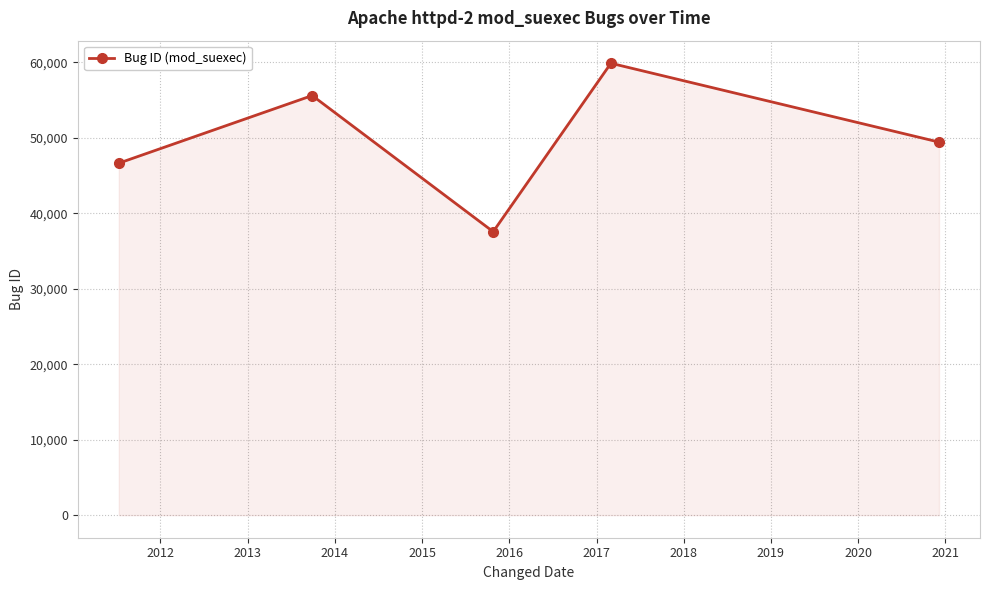

True or false: there are more than 0 points higher than both neighbors.

True